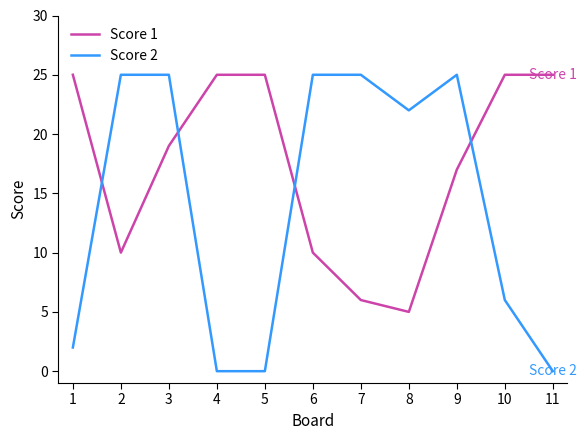

The Score 1 series shows 10 at 6. True or false?

True